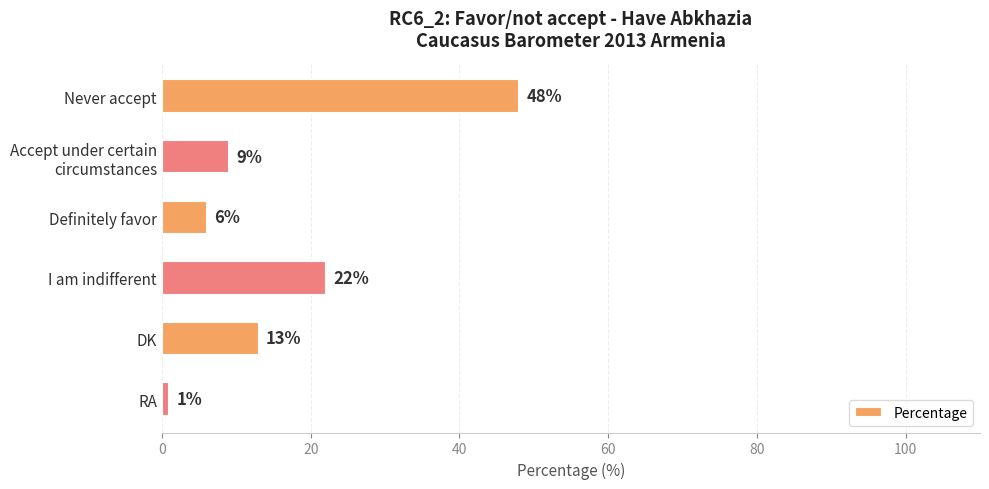

Reading top to bottom, list all the values displayed in this chart.

48	9	6	22	13	1